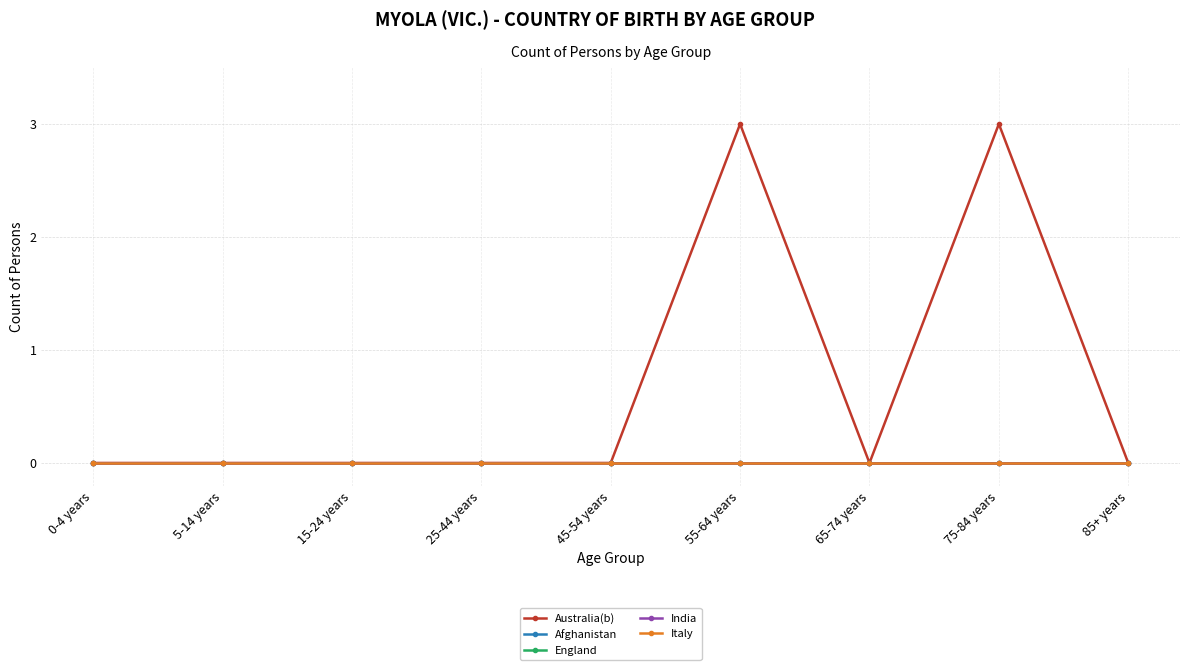

Is this an area chart (filled region under the line)?

No